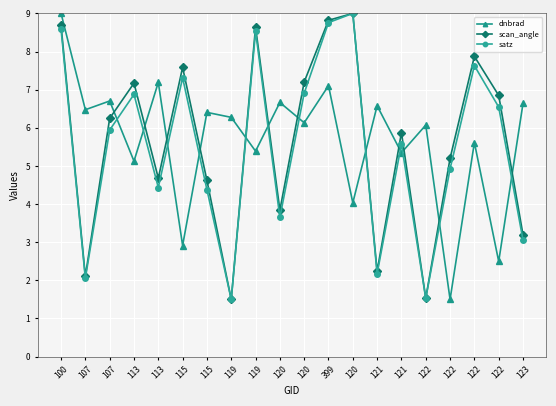

After their last crossing, which series has the higher values: scan_angle or dnbrad?

dnbrad